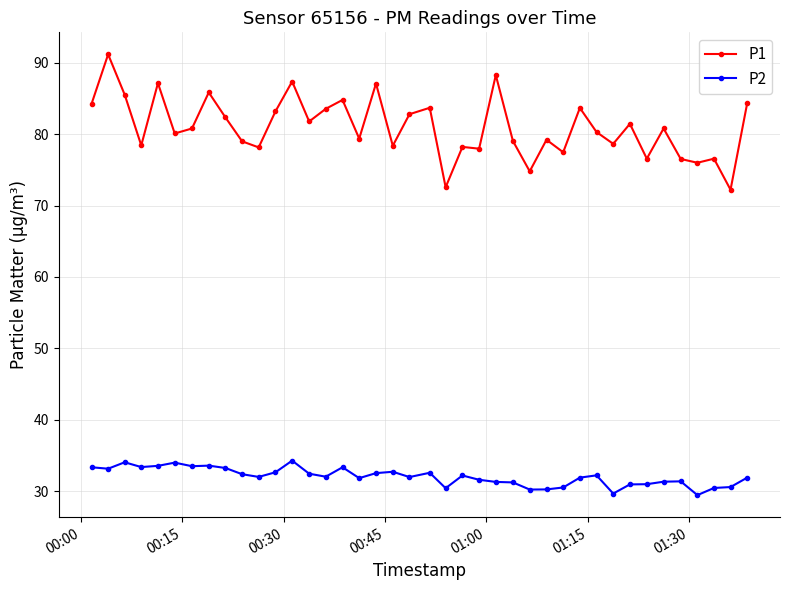

What is the difference between the maximum and second lowest values in the P2 series?

4.6